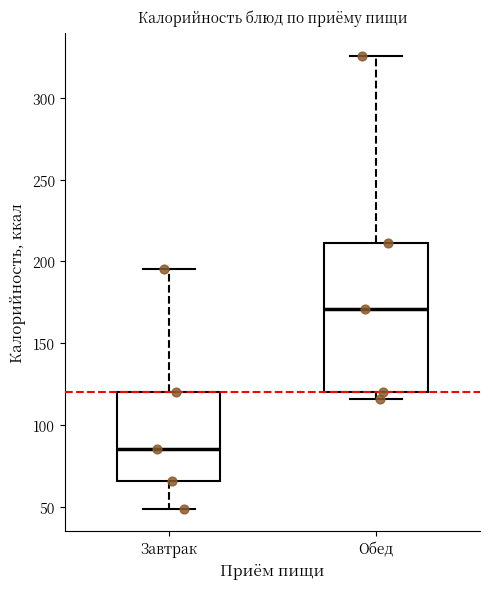

Reading left to right, transcribe this box plot: for each box, give where its median line is, the range the box spans, and where its two whiskers end, as read against the y-axis. The values are not printed on the chart, so give them approximately, as read against the axis.

Завтрак: median 85, box 65 to 120, whiskers 50 to 195
Обед: median 170, box 120 to 210, whiskers 115 to 325